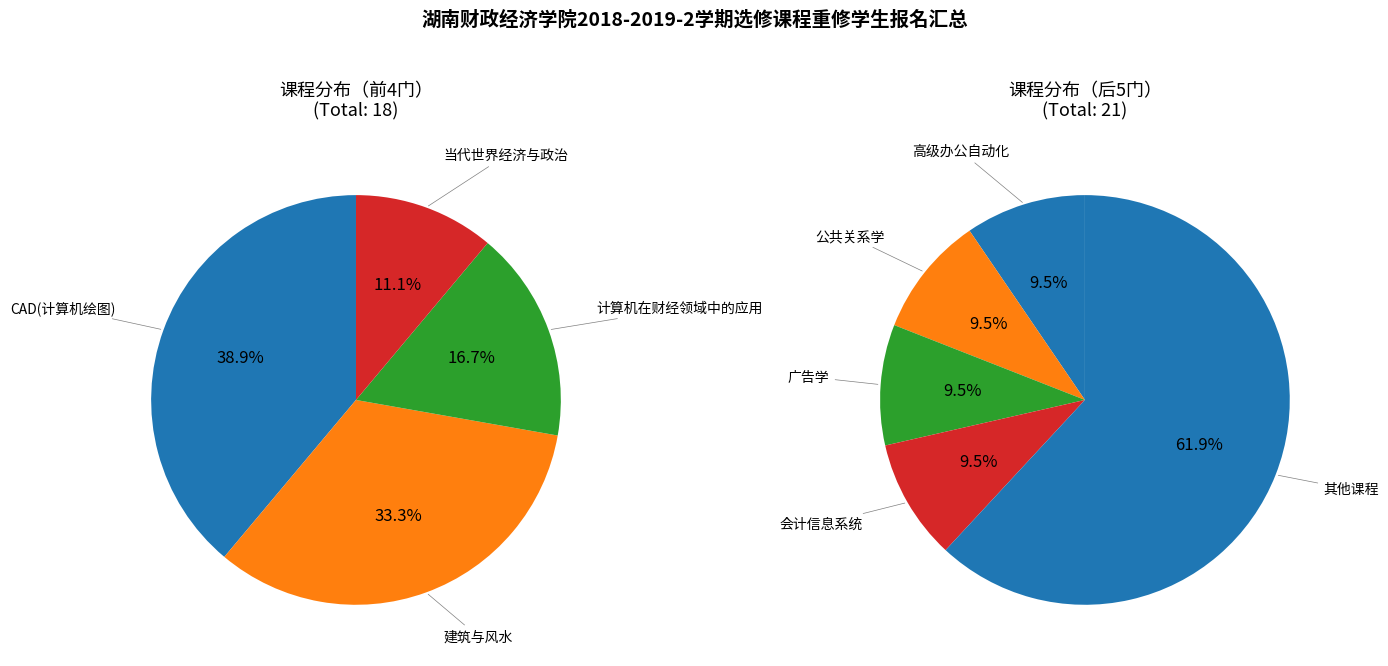

How much of the chart is everything except 高级办公自动化?

94.9%